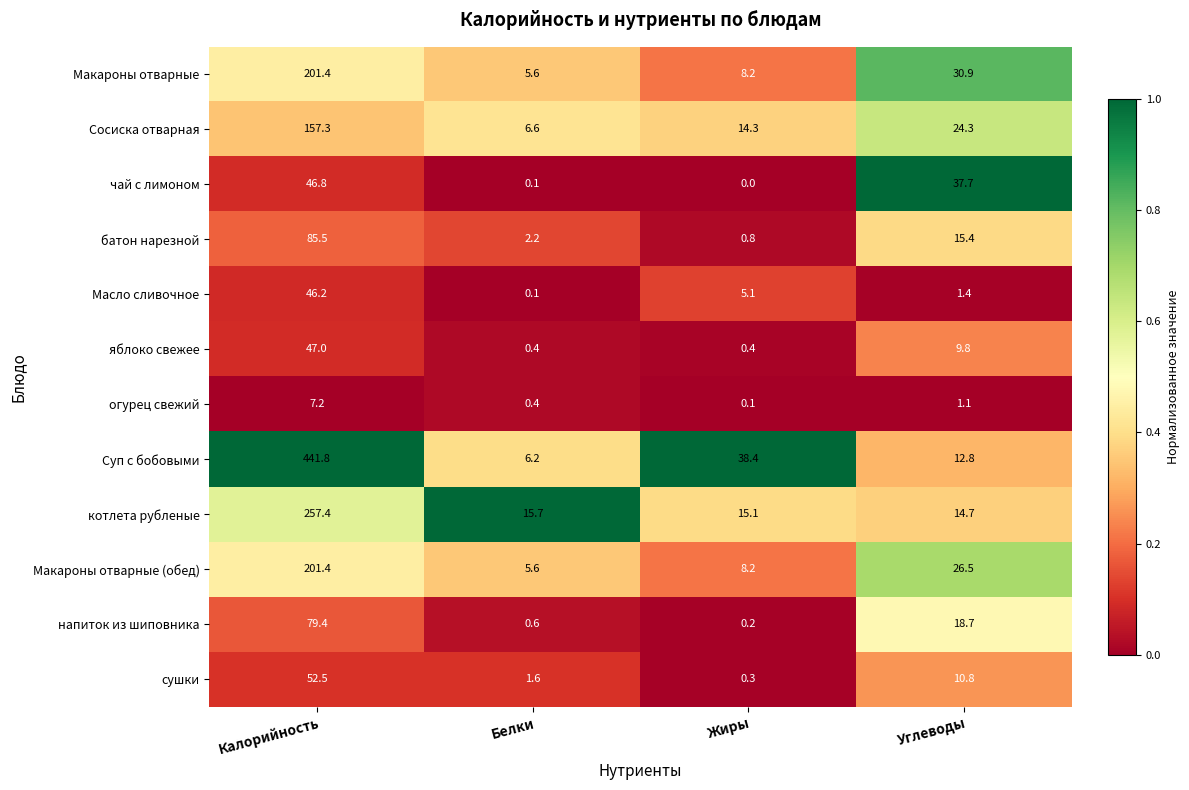

What value does the огурец свежий series have at Калорийность?

7.2